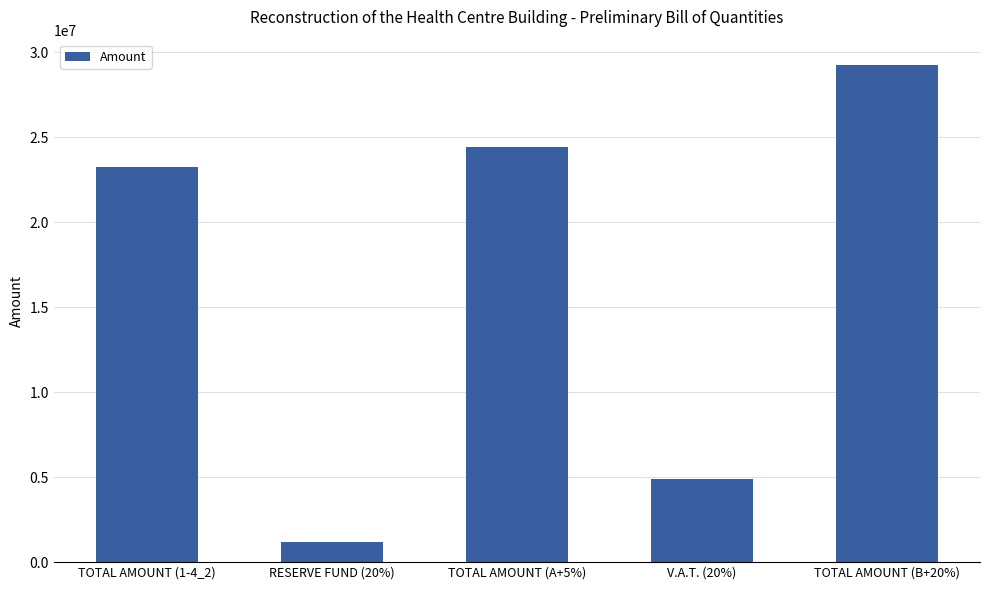

Rank the categories by value from lowest to highest.

RESERVE FUND (20%), V.A.T. (20%), TOTAL AMOUNT (1-4_2), TOTAL AMOUNT (A+5%), TOTAL AMOUNT (B+20%)